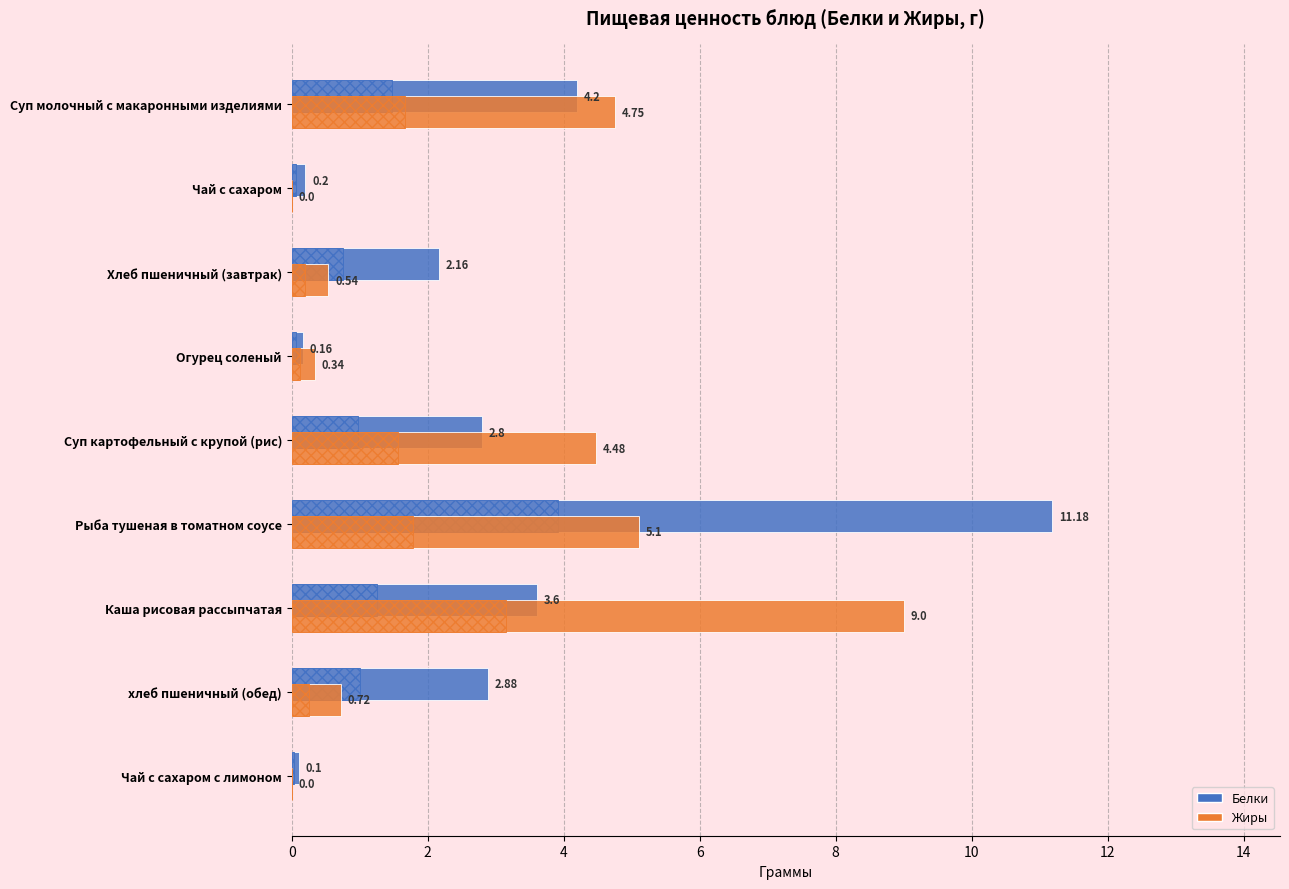

How many values in the Белки series exceed 2?

6